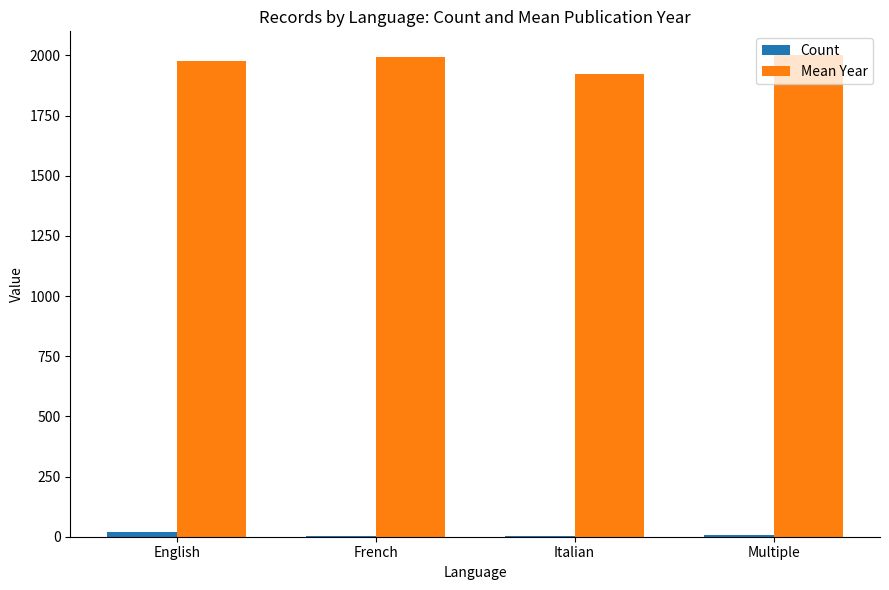

What is the greatest value displayed?

2000